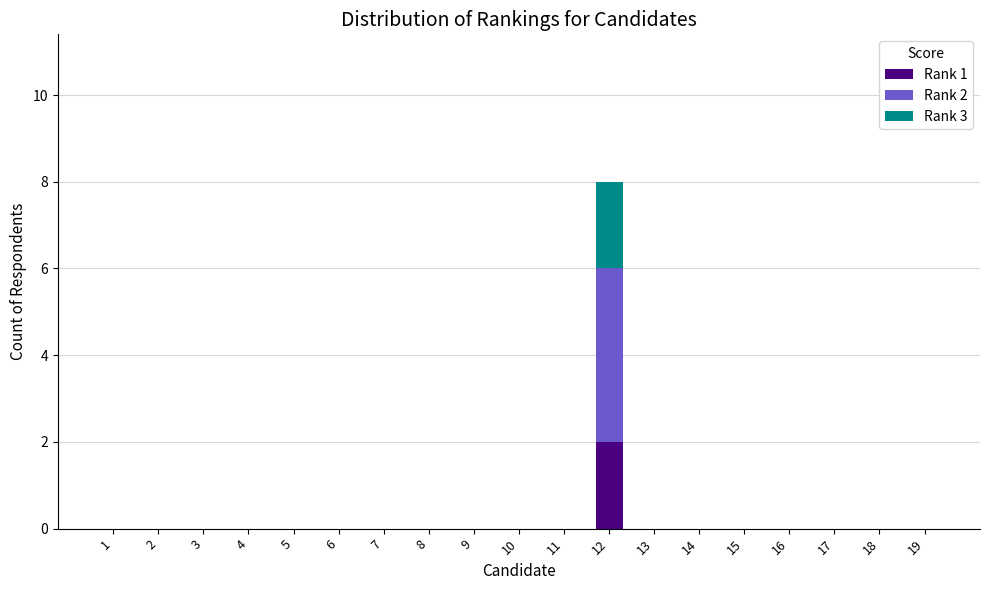

List the series in order of their peak value, lowest first.

Rank 1, Rank 3, Rank 2